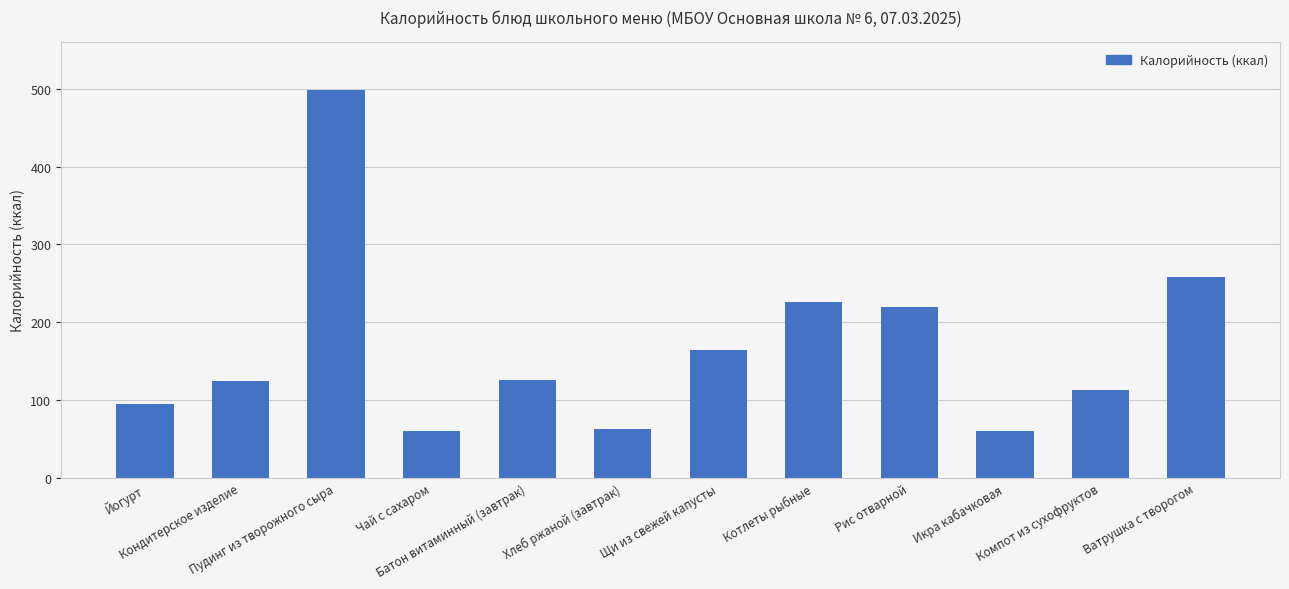

What is the change in value from Чай с сахаром to Компот из сухофруктов?

+53.0